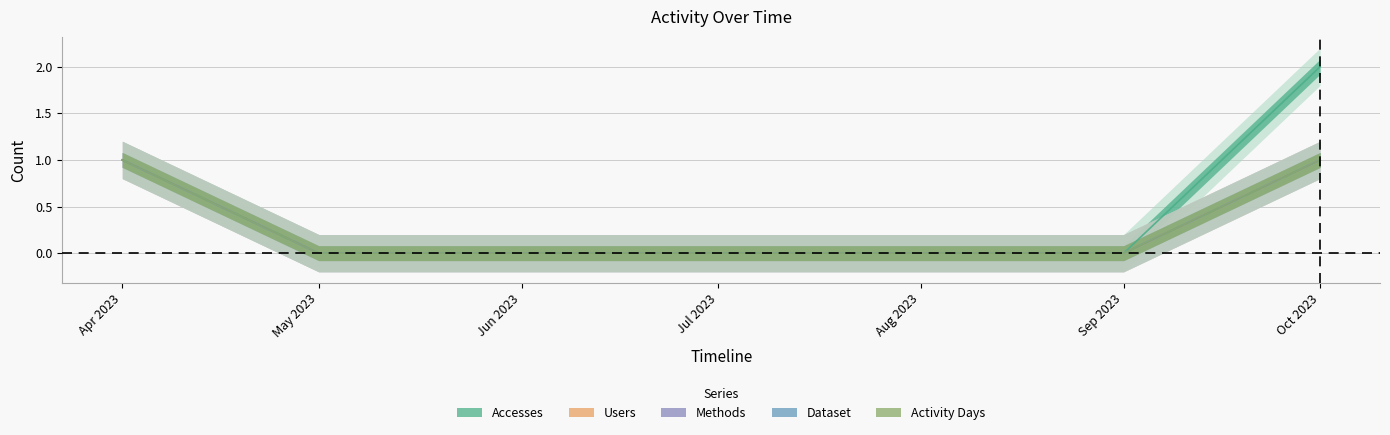

At how many categories does at least one series exceed 0?

2